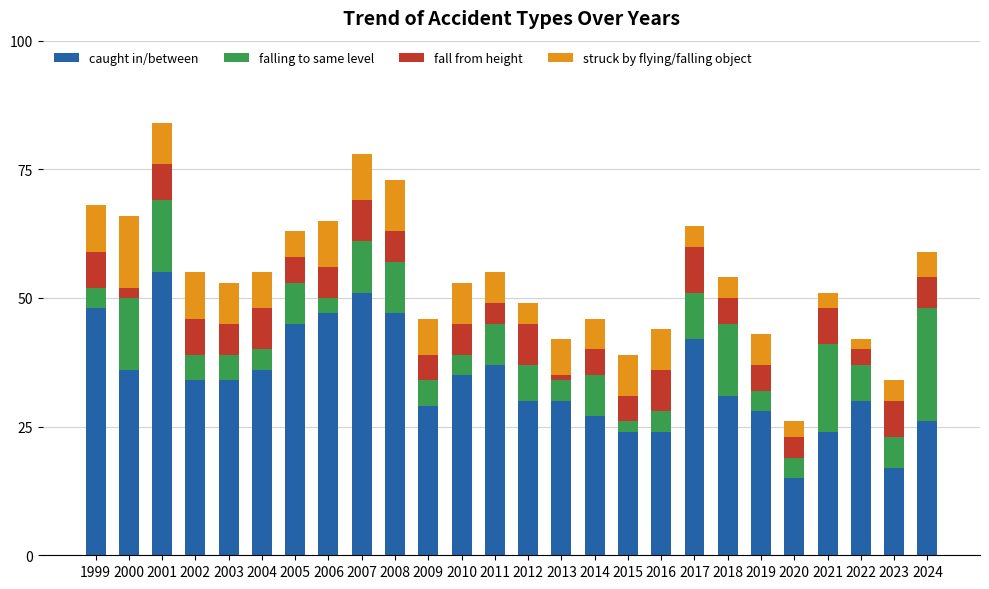

What is the average value of the caught in/between series?

34